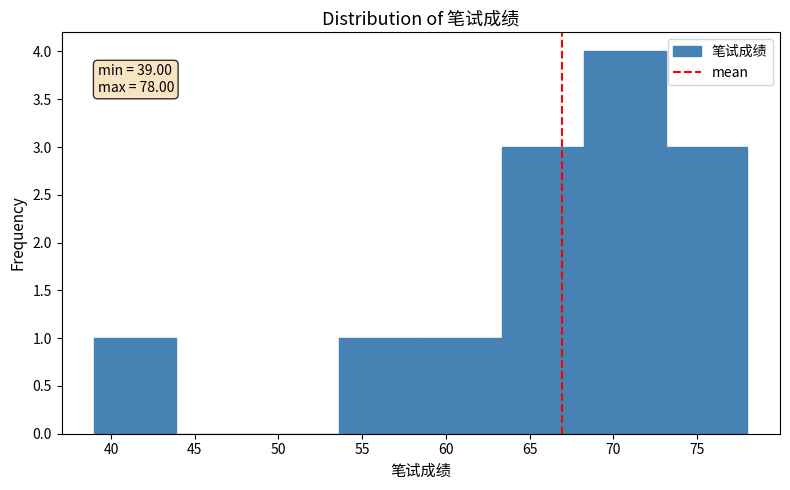

Which range on the x-axis has the tallest bar?

68.5 to 73.0